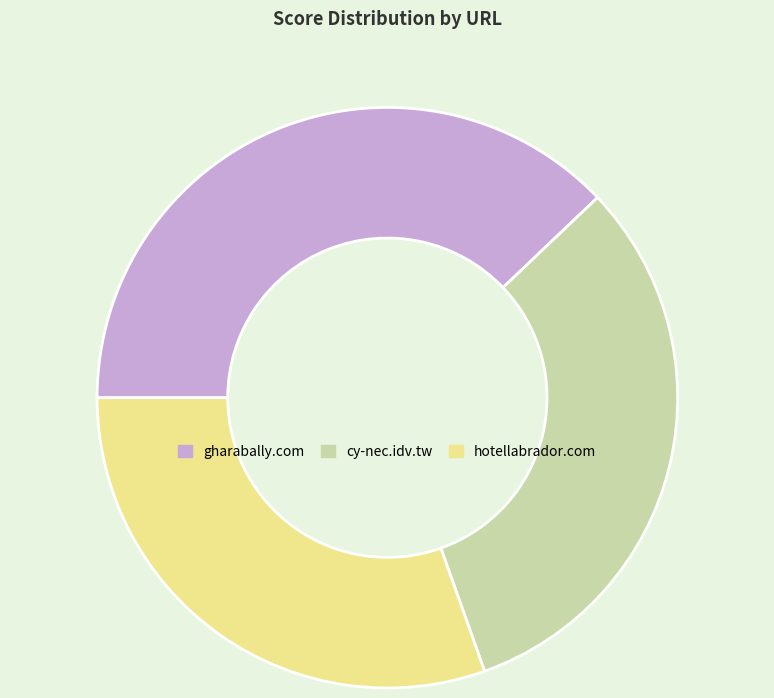

Is it true that hotellabrador.com is 40% of the pie?

False